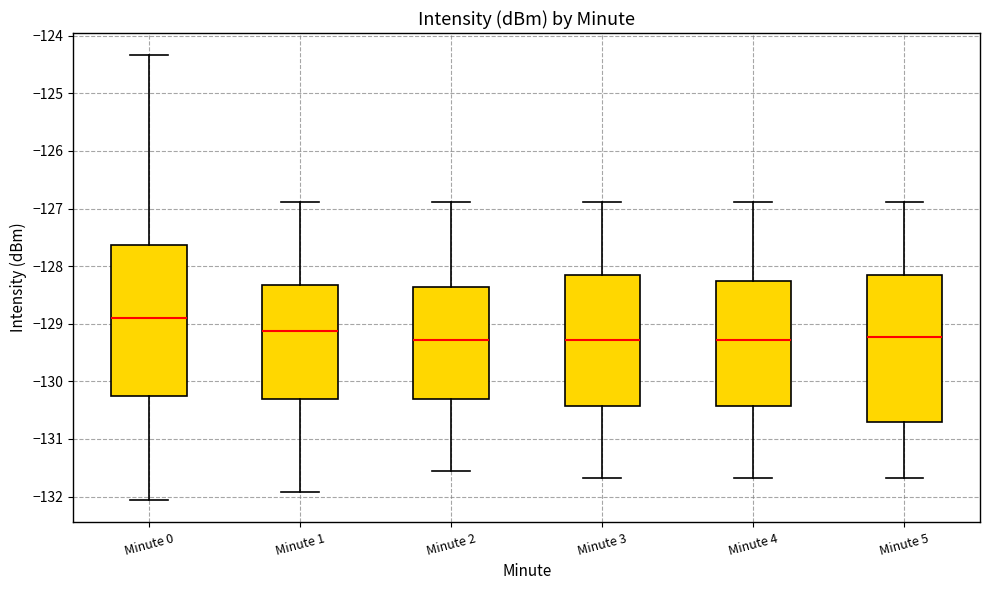

Where does the lower whisker of the box for Minute 4 end on the y-axis? The values are not printed on the chart, so give them approximately, as read against the axis.

-131.7